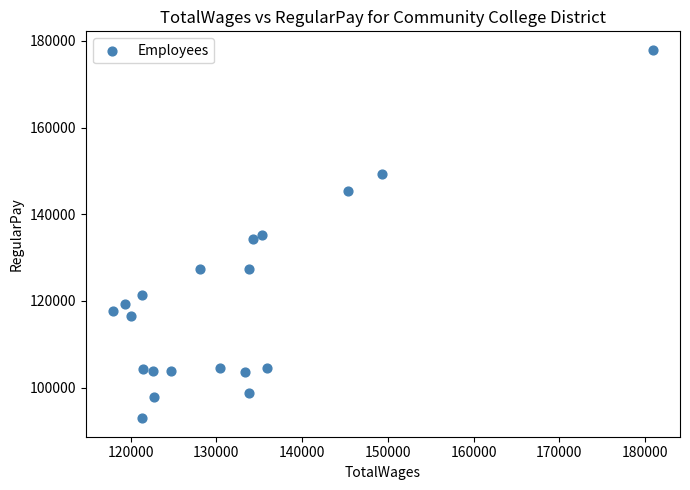

What is the range of X values (max minus min)?

63020